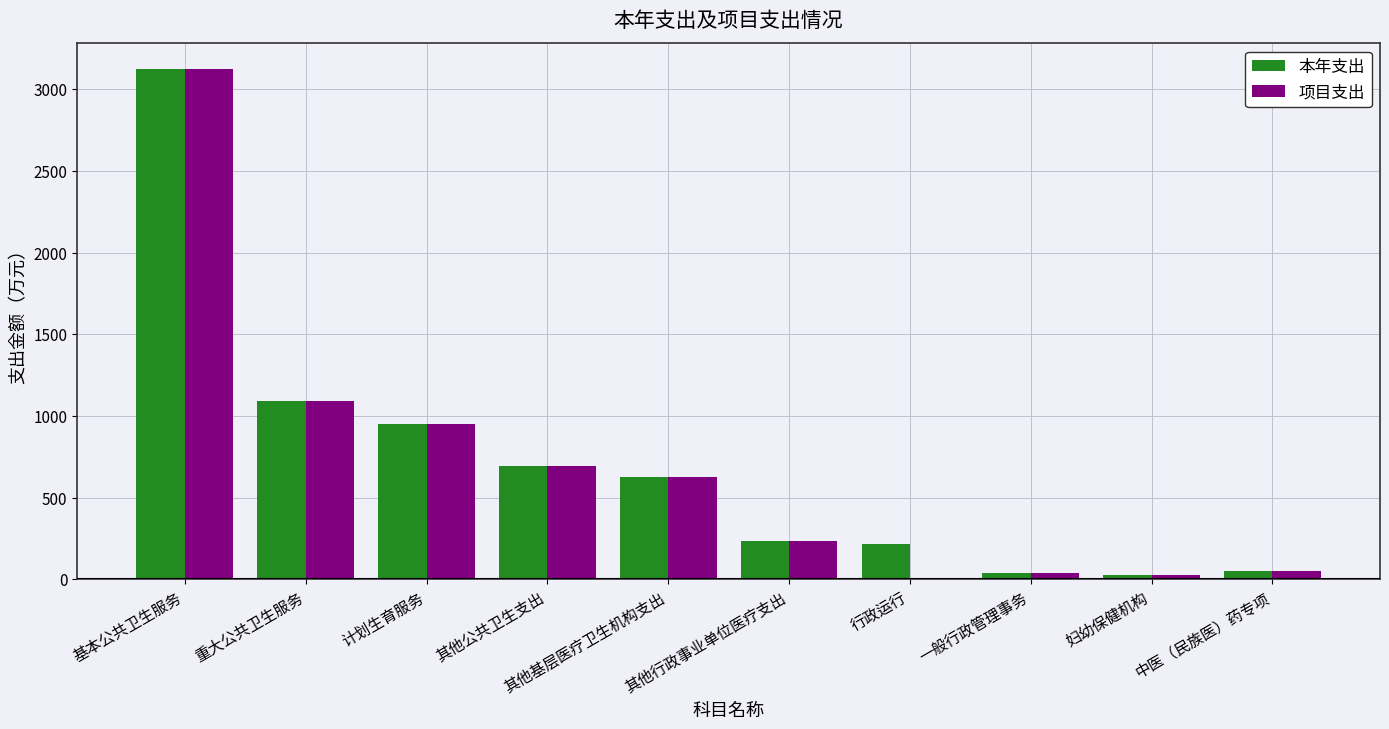

Is the value of 项目支出 at 计划生育服务 greater than the value of 本年支出 at 其他行政事业单位医疗支出?

Yes